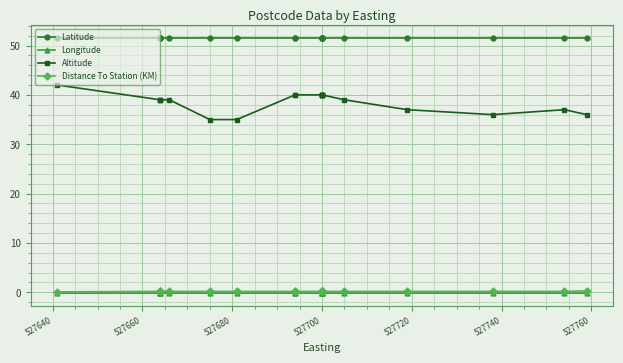

True or false: Latitude and Distance To Station (KM) cross at least once.

False